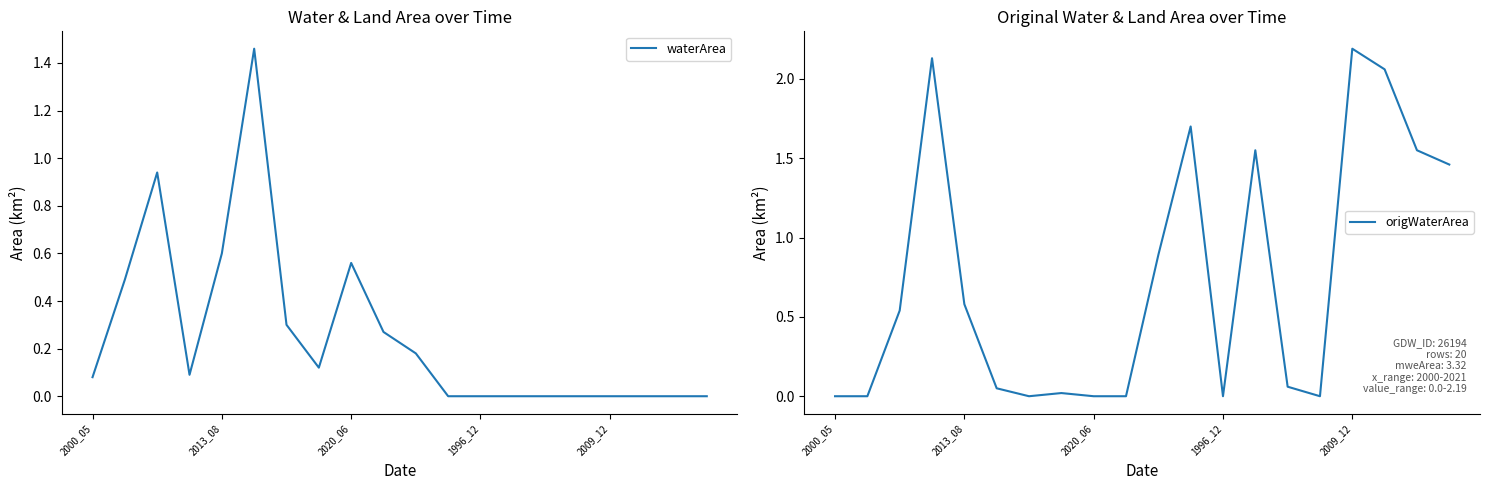

What is the maximum value shown in the chart?

2.2